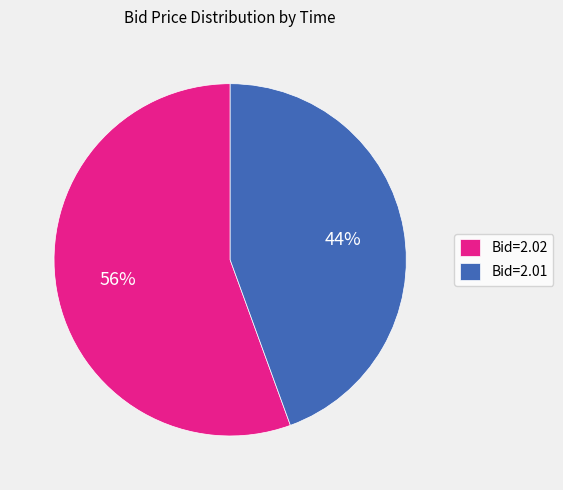

Count the number of slices in the pie.

2